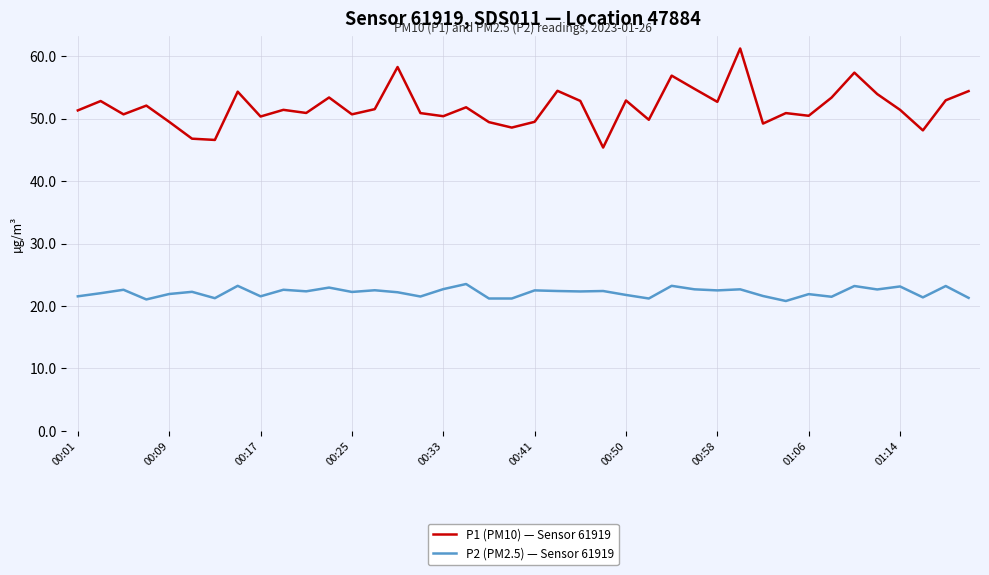

List the series in order of their overall mean, highest first.

P1 (PM10) — Sensor 61919, P2 (PM2.5) — Sensor 61919